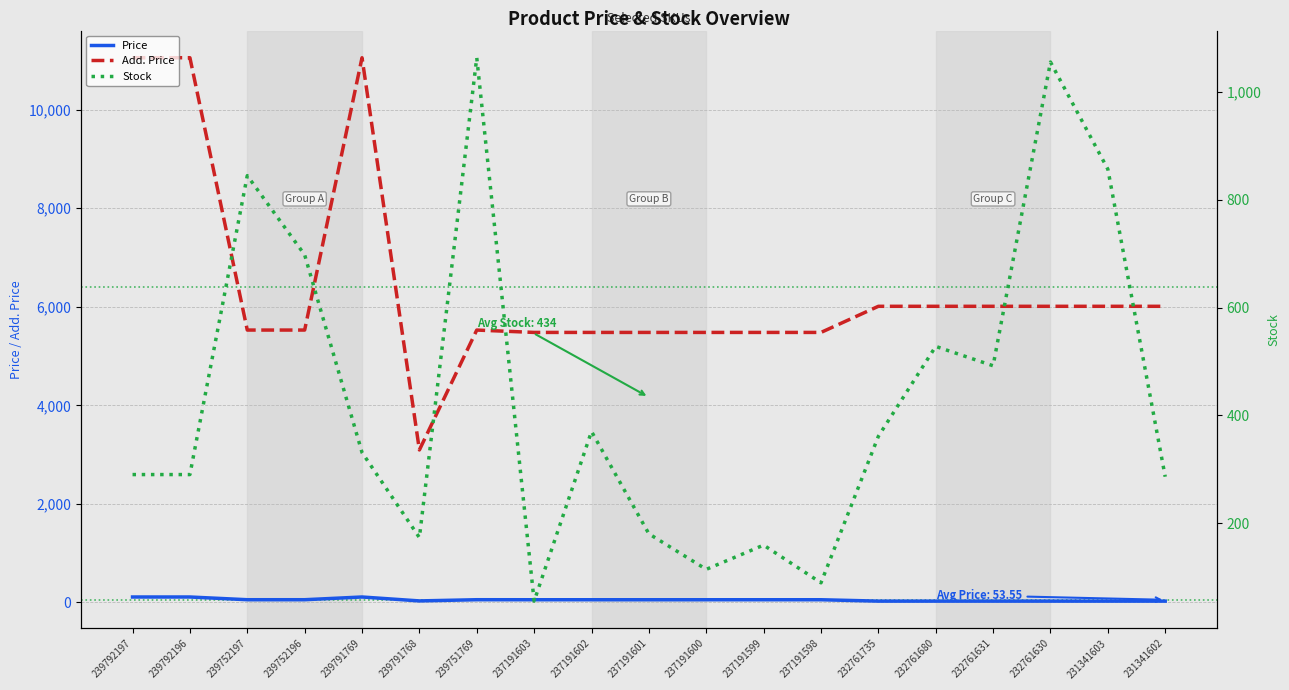

Which category has the lowest value in the Add. Price series?

239791768